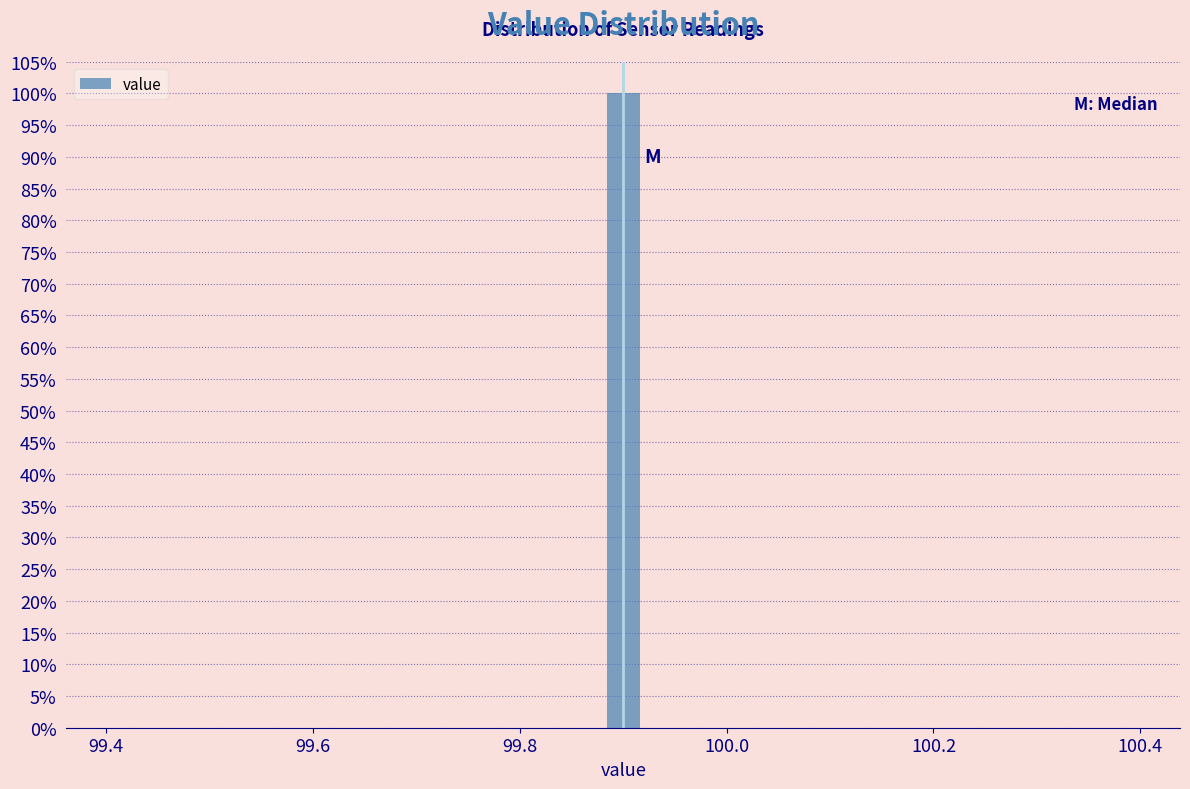

Read against the x-axis, roughly where is the centre of the tallest bar?

99.90